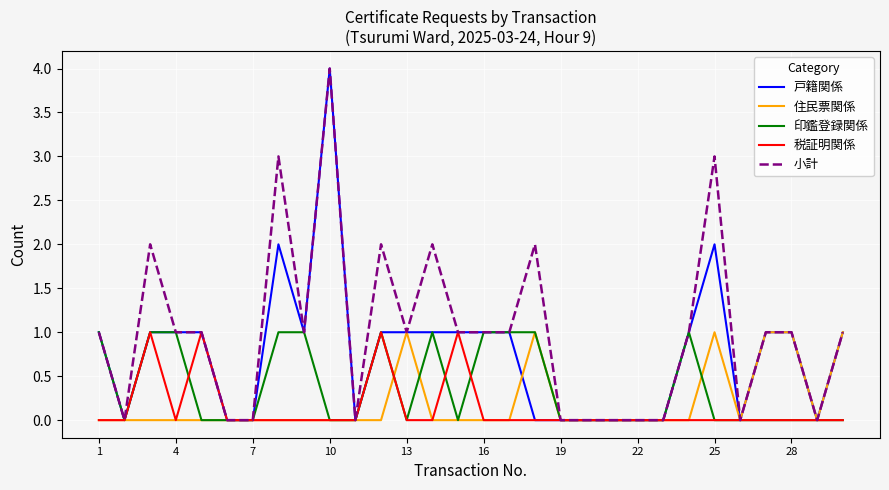

Does the chart display data point markers on the line(s)?

No